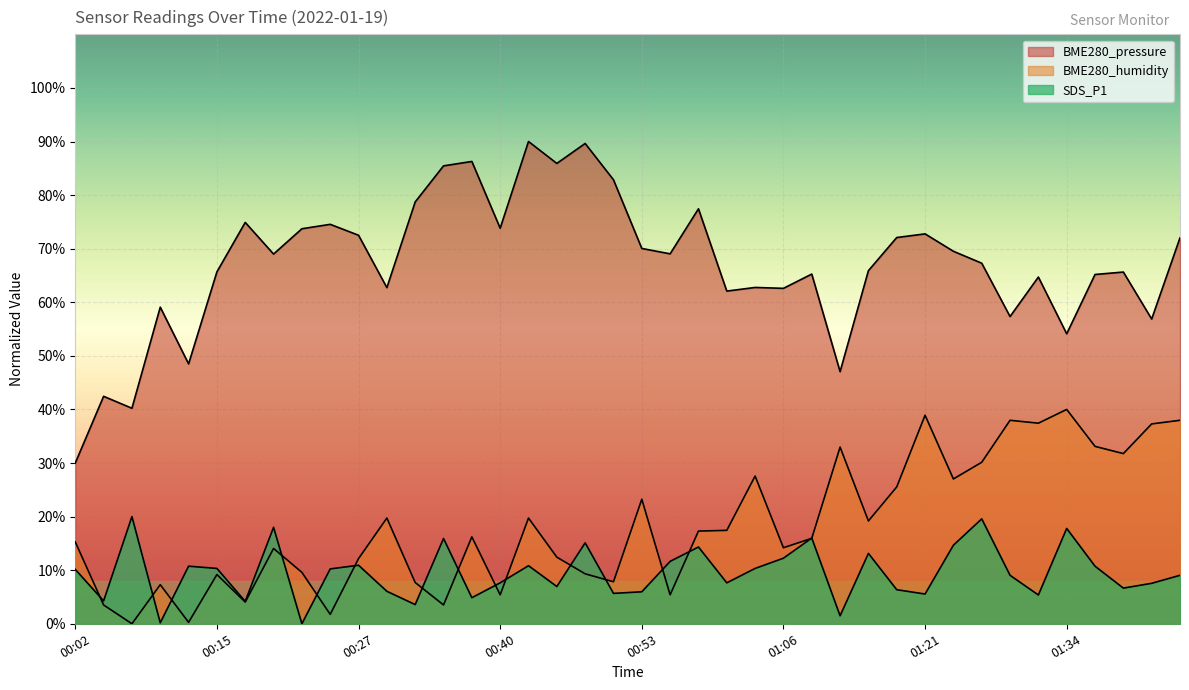

Between 00:07 and 00:10, which series saw the biggest shift?

SDS_P1